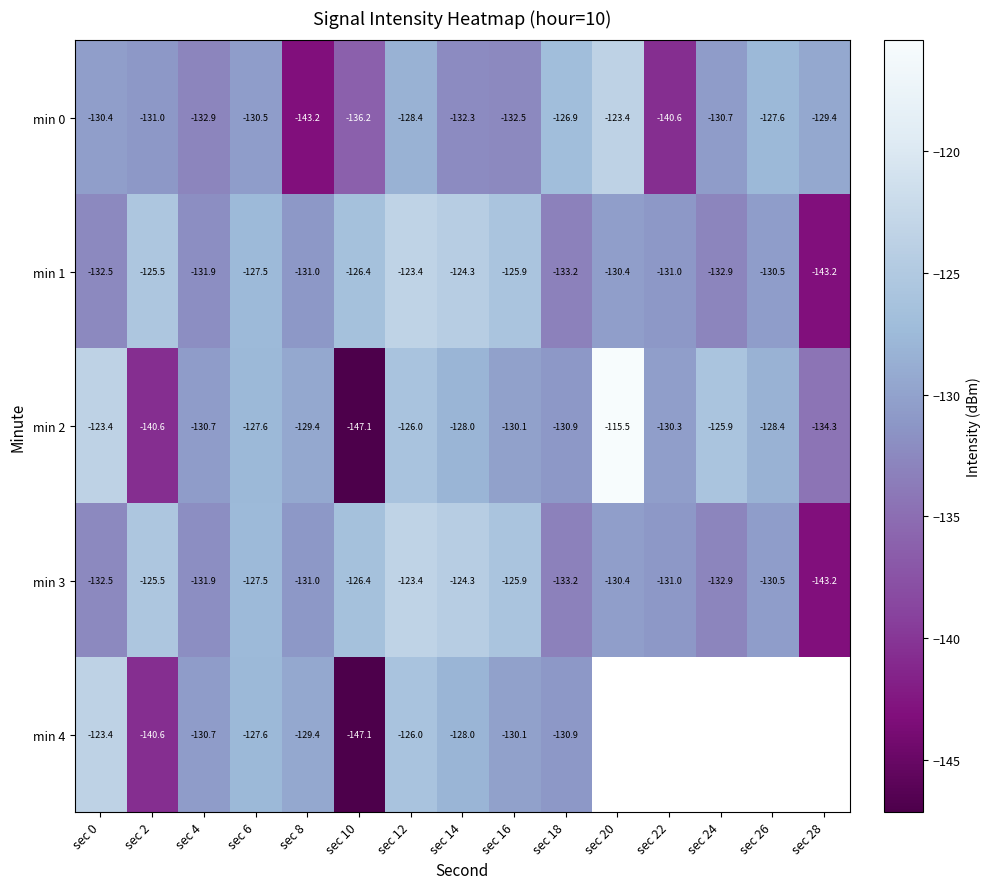

The value of min 3 at sec 20 is -130.4. True or false?

True